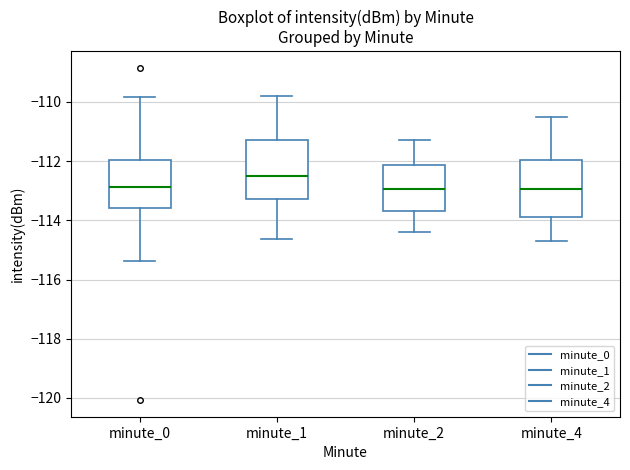

Reading left to right, transcribe this box plot: for each box, give where its median line is, the range the box spans, and where its two whiskers end, as read against the y-axis. The values are not printed on the chart, so give them approximately, as read against the axis.

minute_0: median -112.8, box -113.6 to -112.0, whiskers -115.4 to -109.8
minute_1: median -112.6, box -113.2 to -111.2, whiskers -114.6 to -109.8
minute_2: median -113.0, box -113.6 to -112.2, whiskers -114.4 to -111.2
minute_4: median -113.0, box -113.8 to -112.0, whiskers -114.6 to -110.4